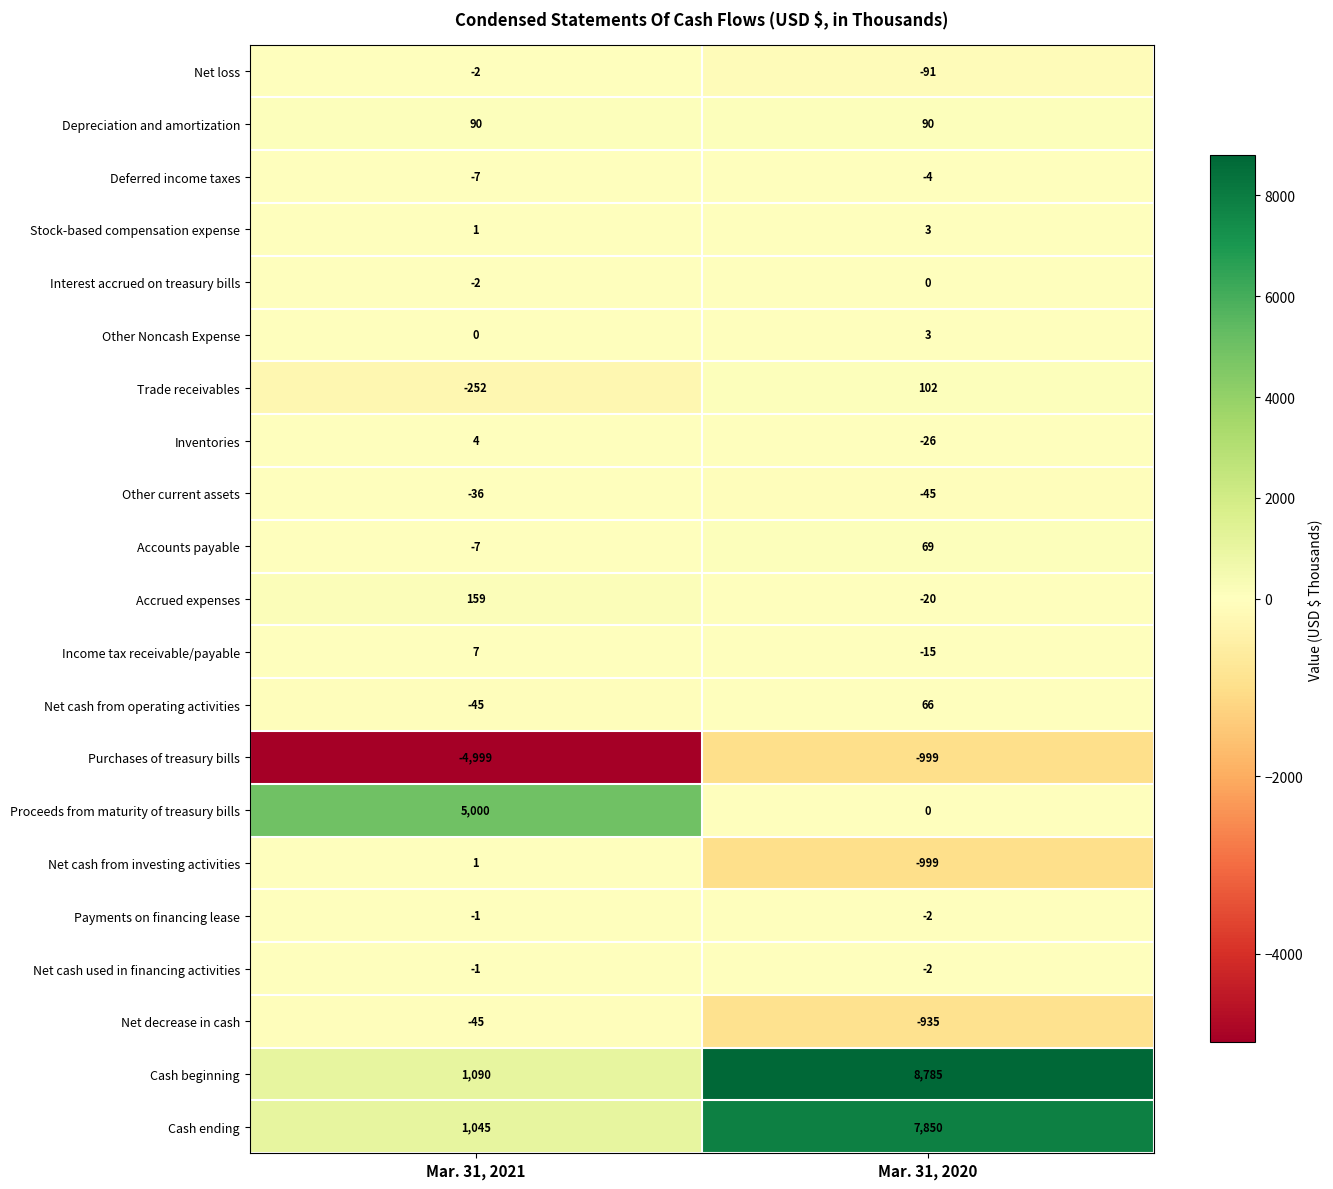

How many data points does each series have?

2